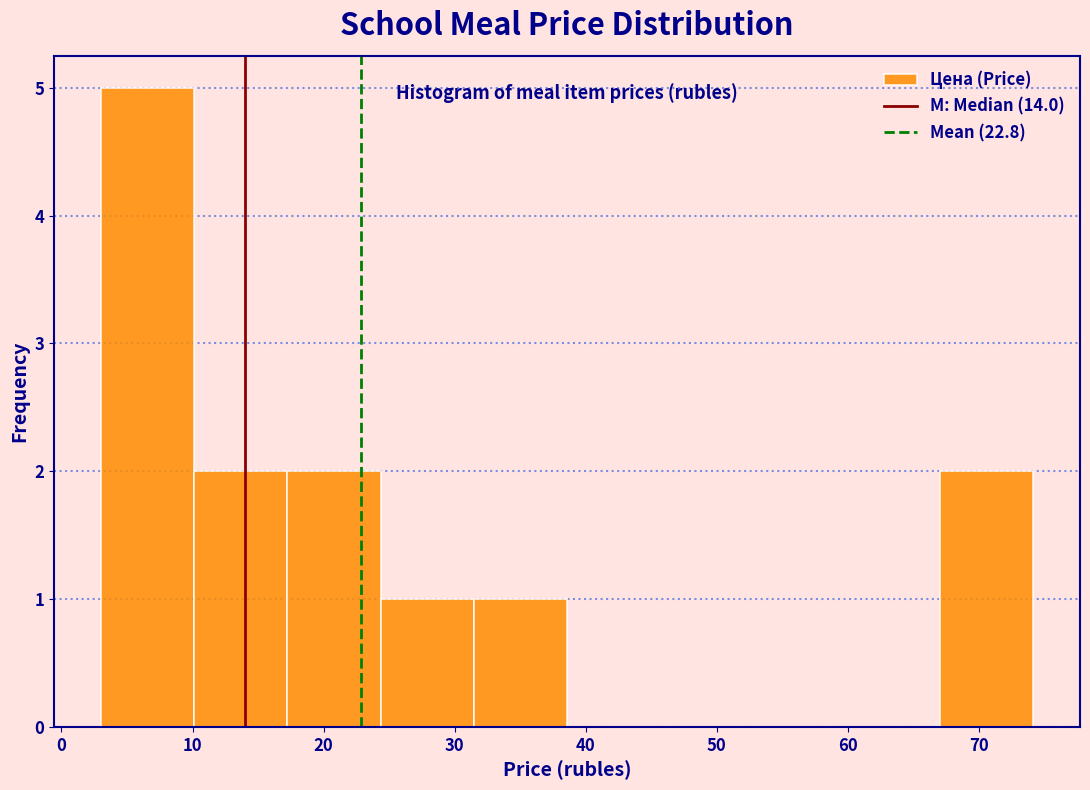

Over which range of the x-axis is the bar tallest?

3 to 10